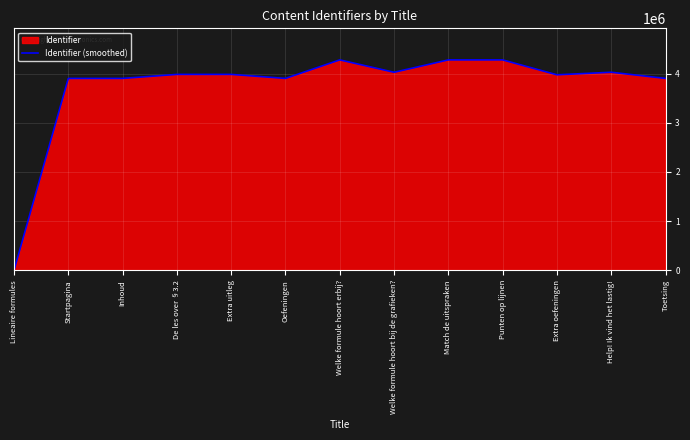

List the labels in order of value, smallest first.

Lineaire formules, Startpagina, Inhoud, Oefeningen, Toetsing, Extra oefeningen, De les over §3.2, Extra uitleg, Welke formule hoort bij de grafieken?, Help! Ik vind het lastig!, Welke formule hoort erbij?, Match de uitspraken, Punten op lijnen